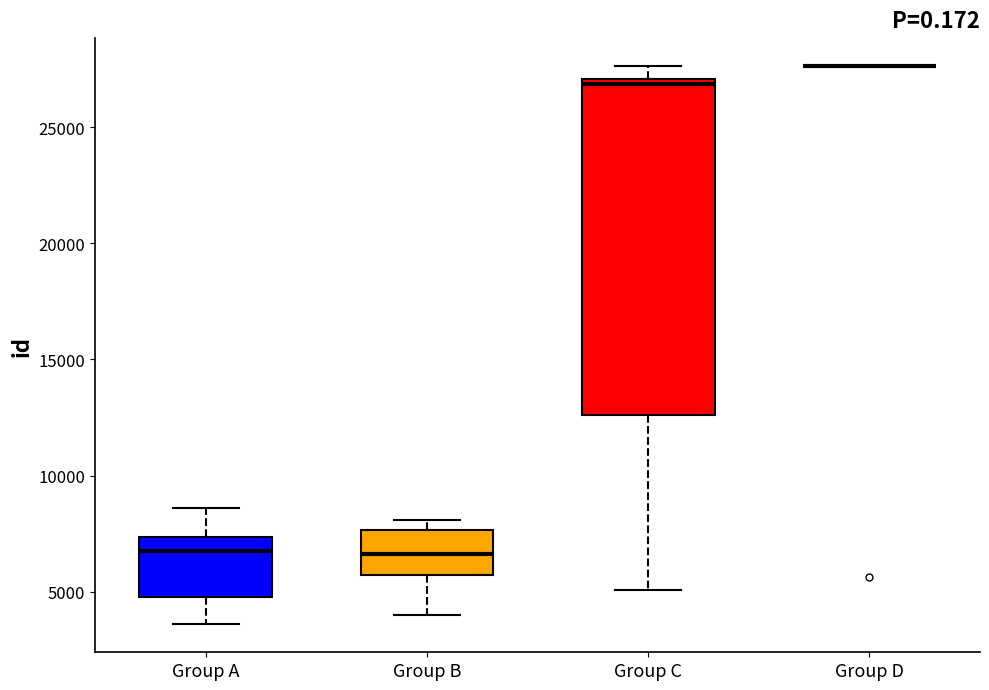

Where does the lower whisker of the box for Group C end on the y-axis? The values are not printed on the chart, so give them approximately, as read against the axis.

5000